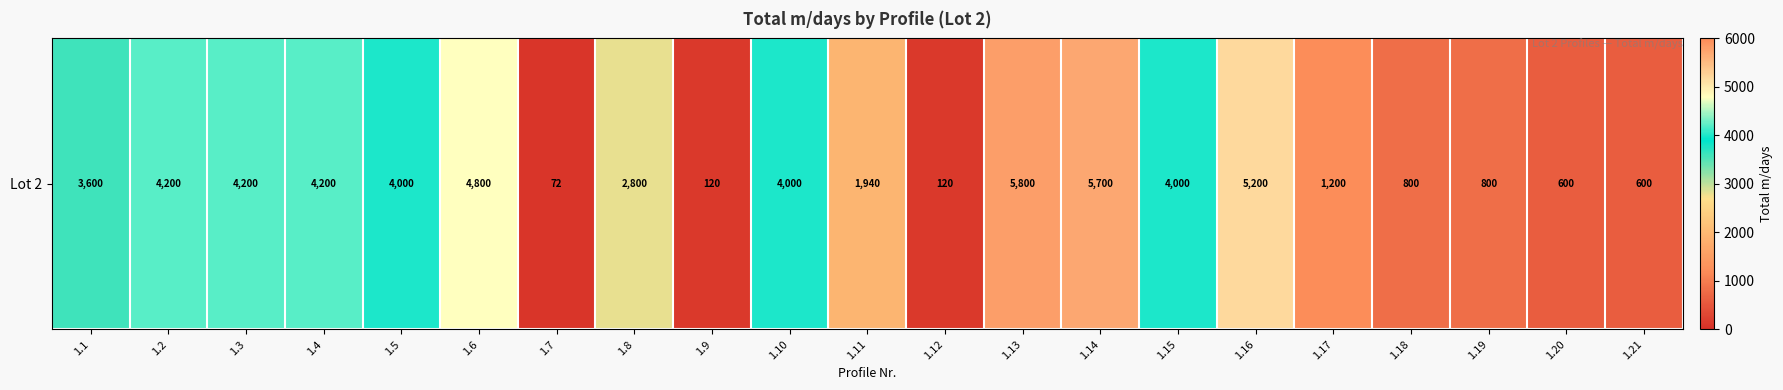

At which category does the chart reach its peak across all series?

1.13